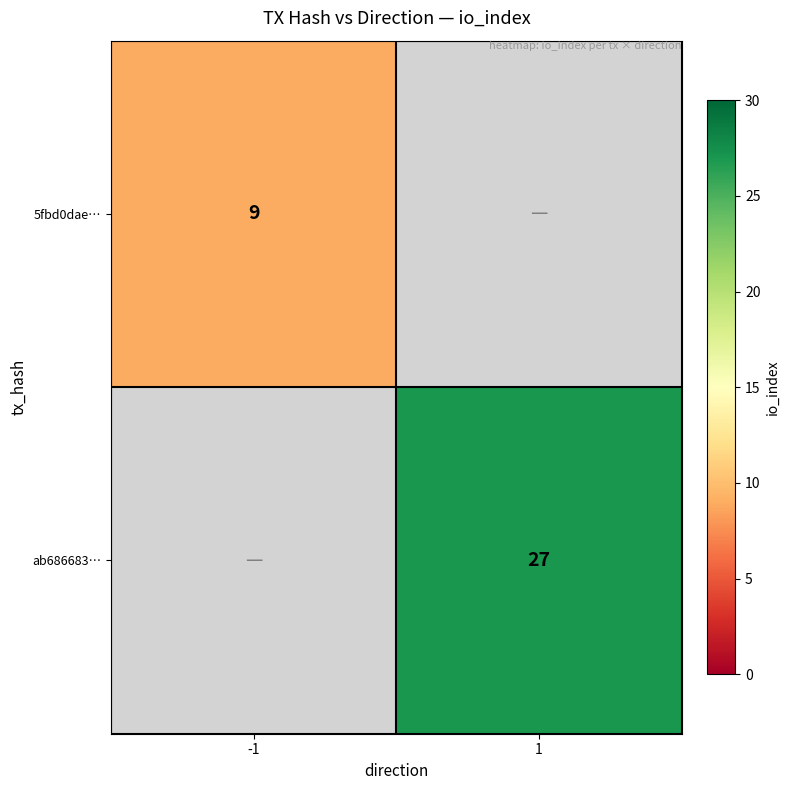

What is the greatest value displayed?

27.0